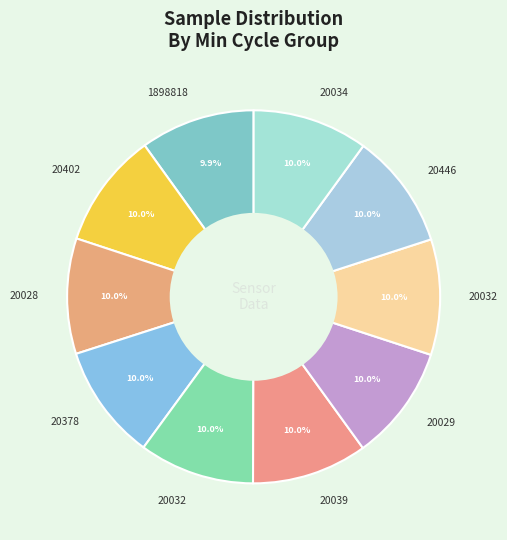

How many segments does this pie chart have?

10